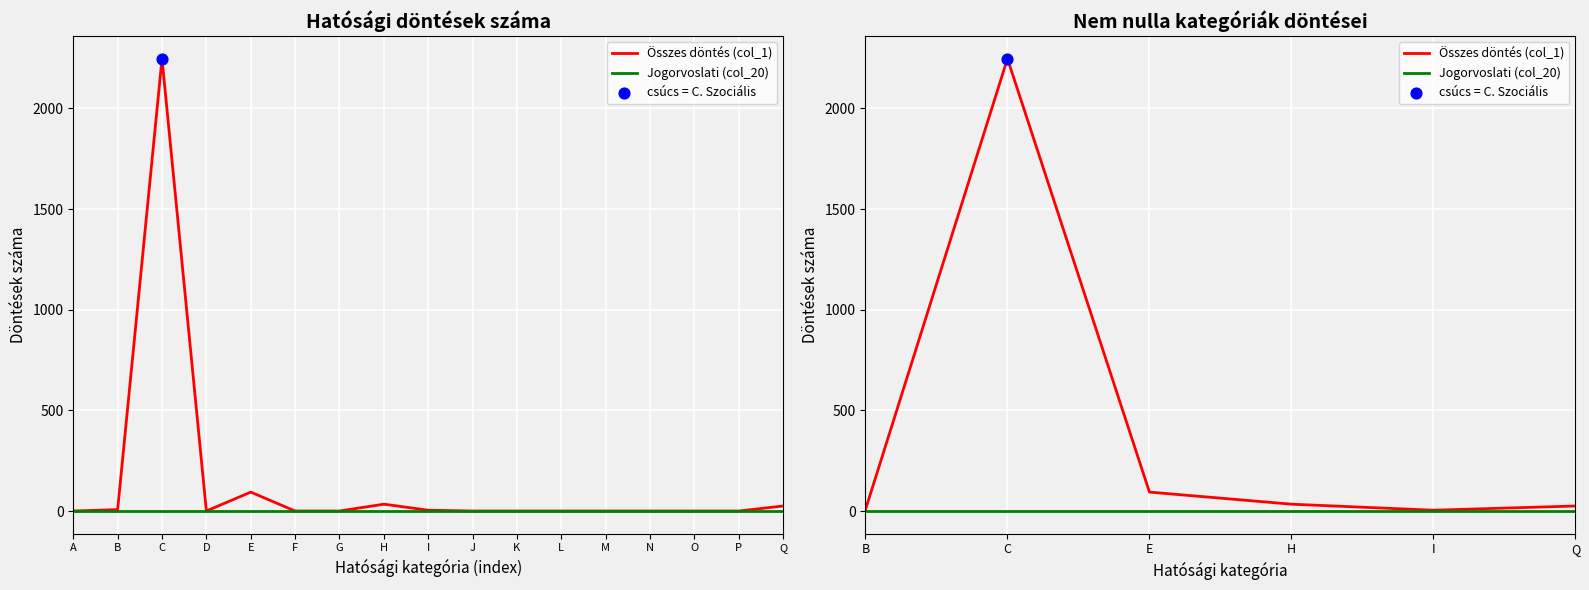

Which series reaches the maximum Y coordinate?

Összes döntés (col_1)